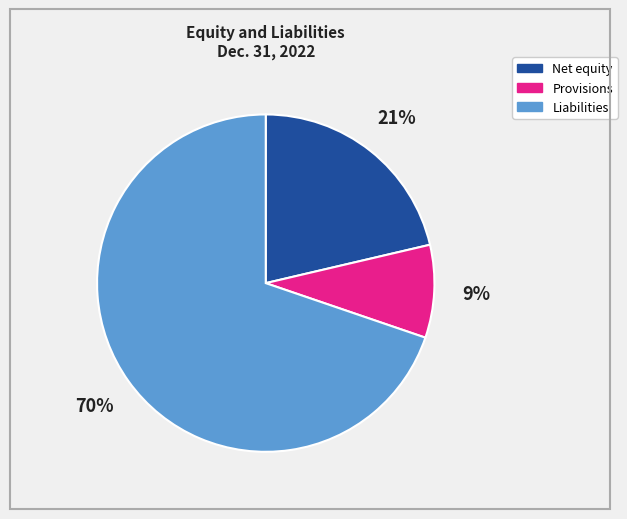

Is it true that Provisions is 9% of the pie?

True